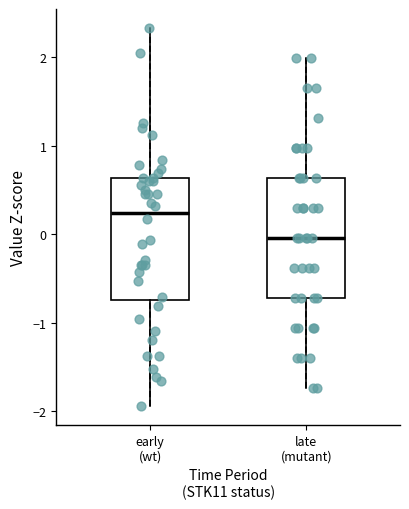

Reading left to right, read every box against the y-axis: the position of its median line, the range the box covers, and the ends of its whiskers. The values are not printed on the chart, so give them approximately, as read against the axis.

early (wt): median 0.2, box -0.7 to 0.6, whiskers -1.9 to 2.3
late (mutant): median 0.0, box -0.7 to 0.6, whiskers -1.7 to 2.0